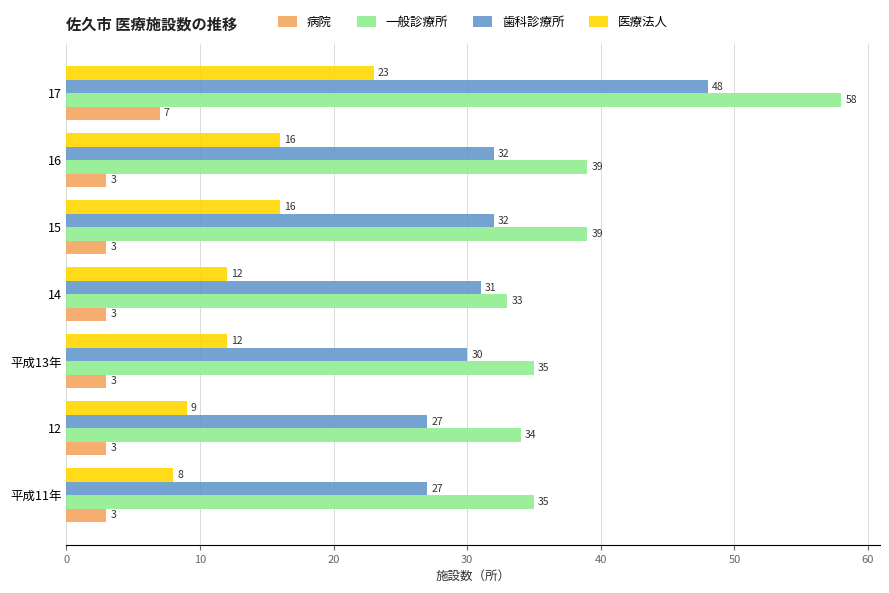

Which series has the widest spread of values?

一般診療所